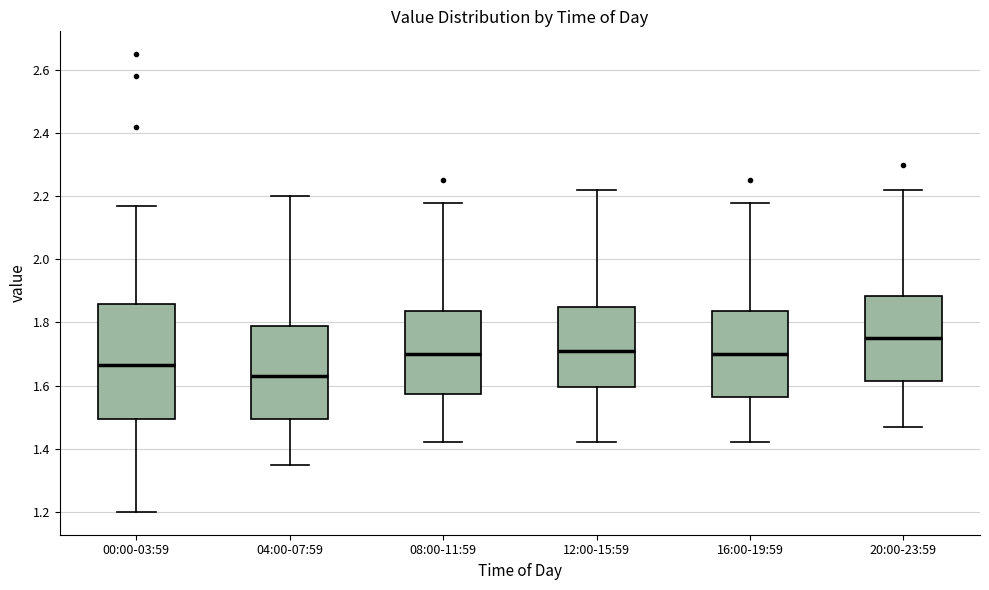

Reading left to right, read every box against the y-axis: the position of its median line, the range the box covers, and the ends of its whiskers. The values are not printed on the chart, so give them approximately, as read against the axis.

00:00-03:59: median 1.66, box 1.50 to 1.86, whiskers 1.20 to 2.18
04:00-07:59: median 1.64, box 1.50 to 1.80, whiskers 1.36 to 2.20
08:00-11:59: median 1.70, box 1.58 to 1.84, whiskers 1.42 to 2.18
12:00-15:59: median 1.72, box 1.60 to 1.86, whiskers 1.42 to 2.22
16:00-19:59: median 1.70, box 1.56 to 1.84, whiskers 1.42 to 2.18
20:00-23:59: median 1.76, box 1.62 to 1.88, whiskers 1.48 to 2.22